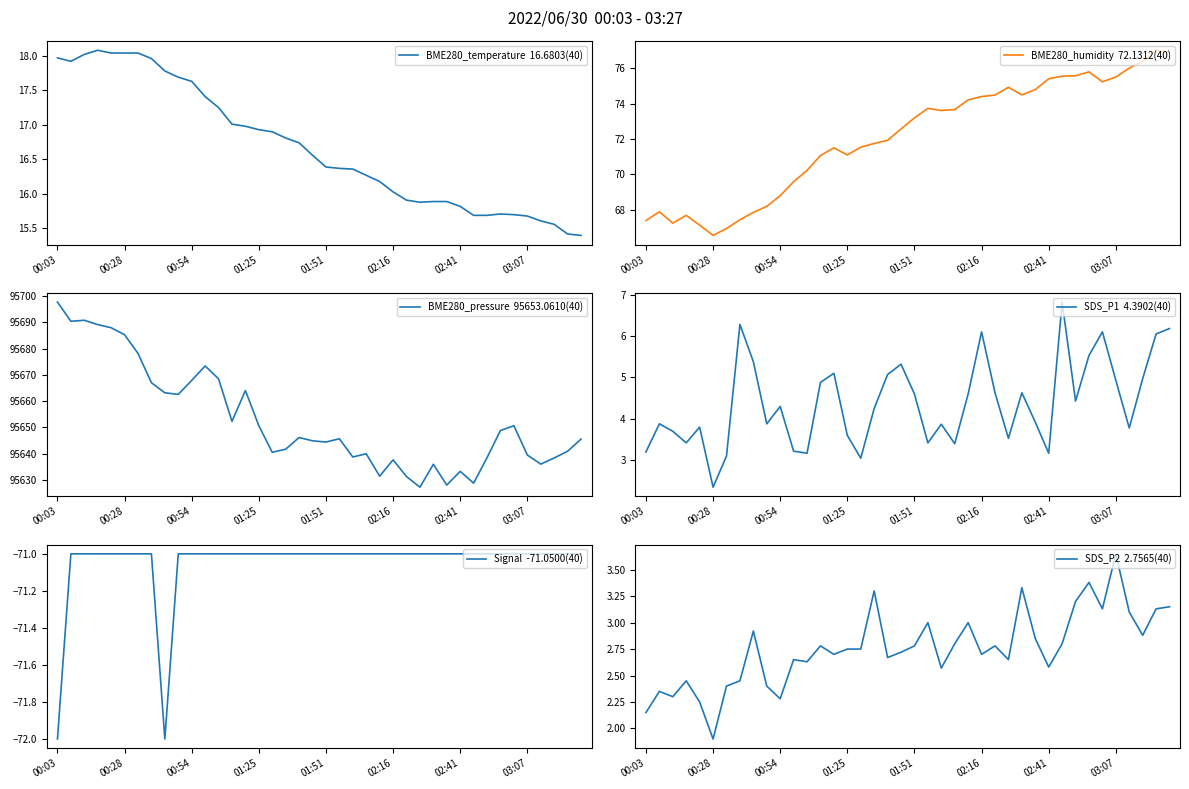

Which series changed the most between 03:07 and 33?

BME280_pressure  95653.0610(40)